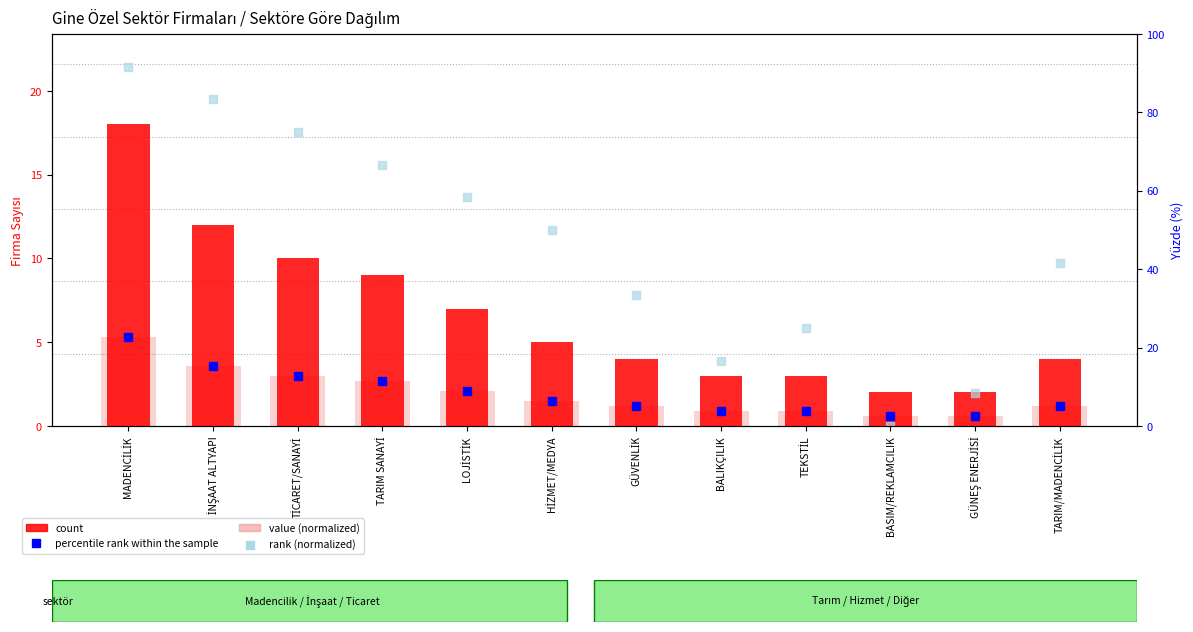

Which series contains the lowest Y value?

rank (normalized)